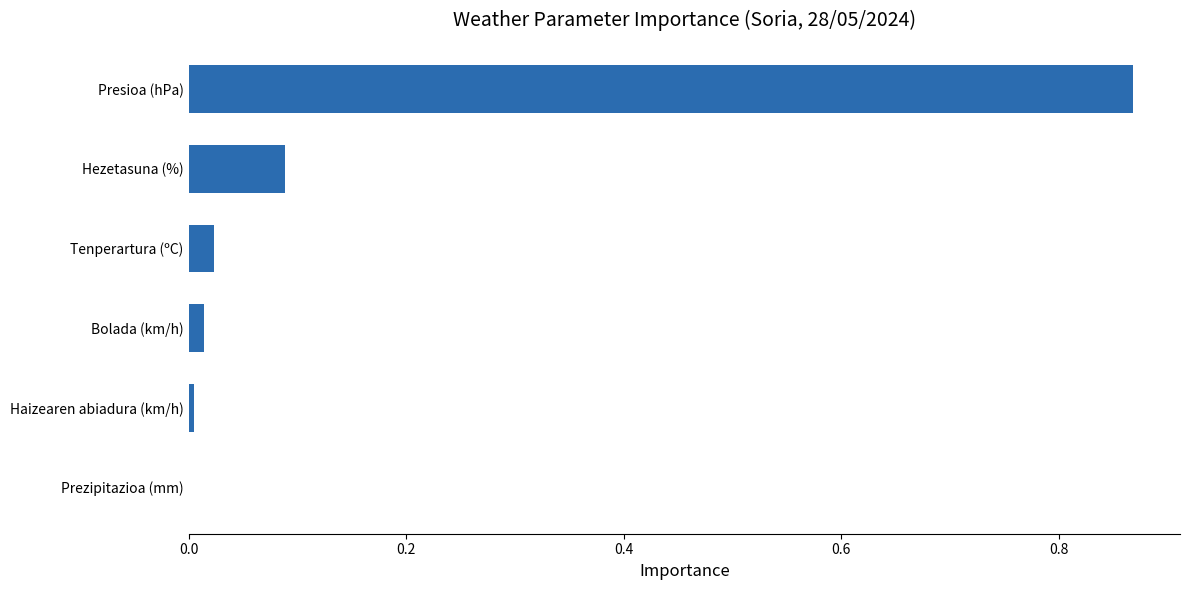

What is the change in value from Hezetasuna (%) to Presioa (hPa)?

+0.8